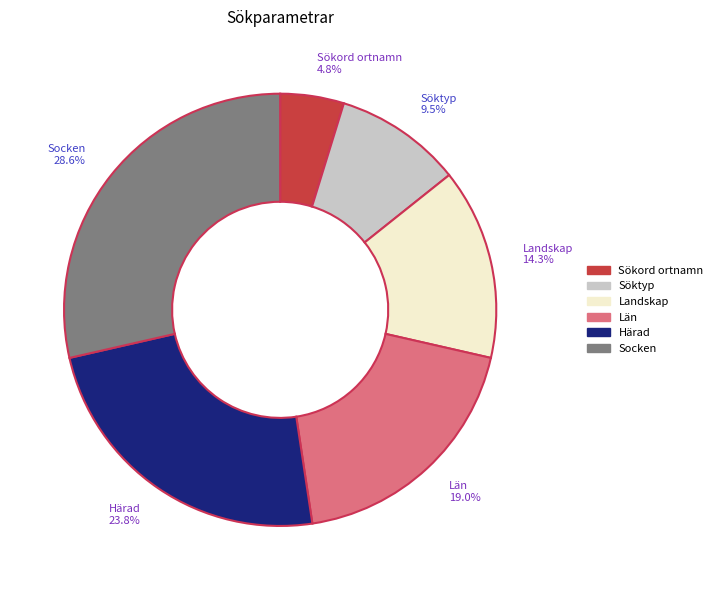

To the nearest percent, what percentage of the pie is Sökord ortnamn?

5%